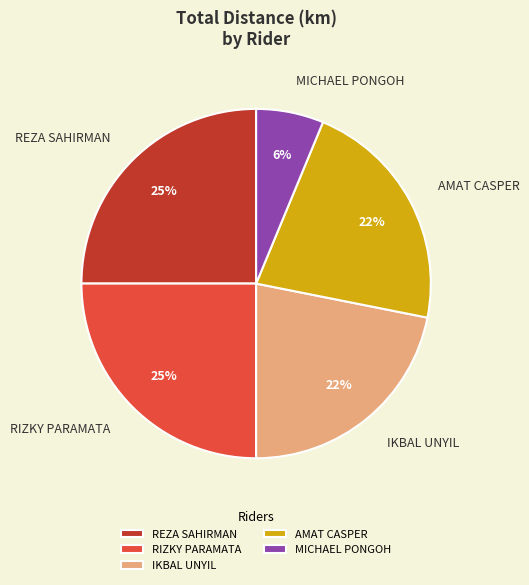

Count the number of slices in the pie.

5